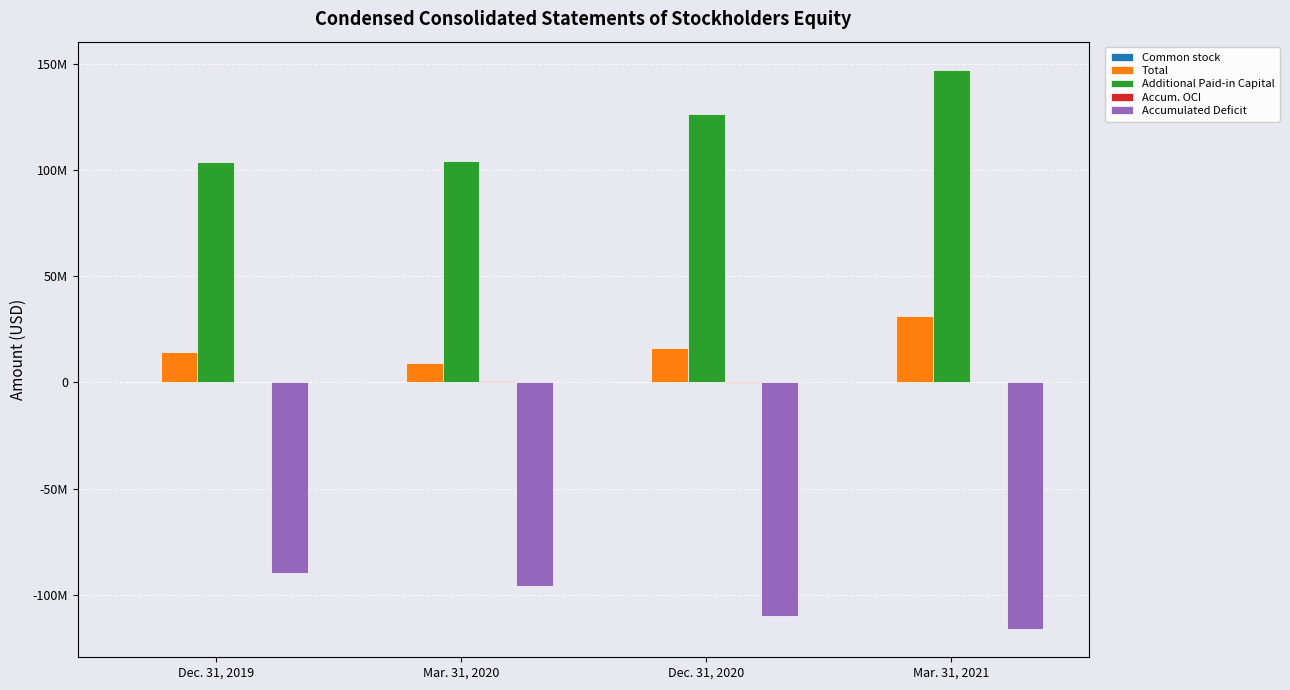

Does the chart contain stacked bars?

No